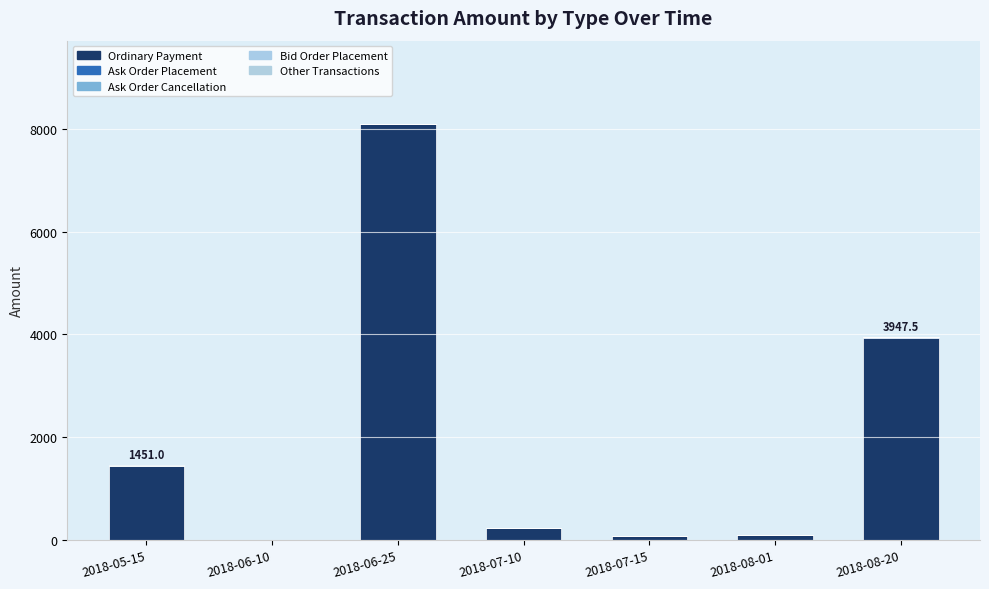

How many positive values does the Ordinary Payment series have?

6